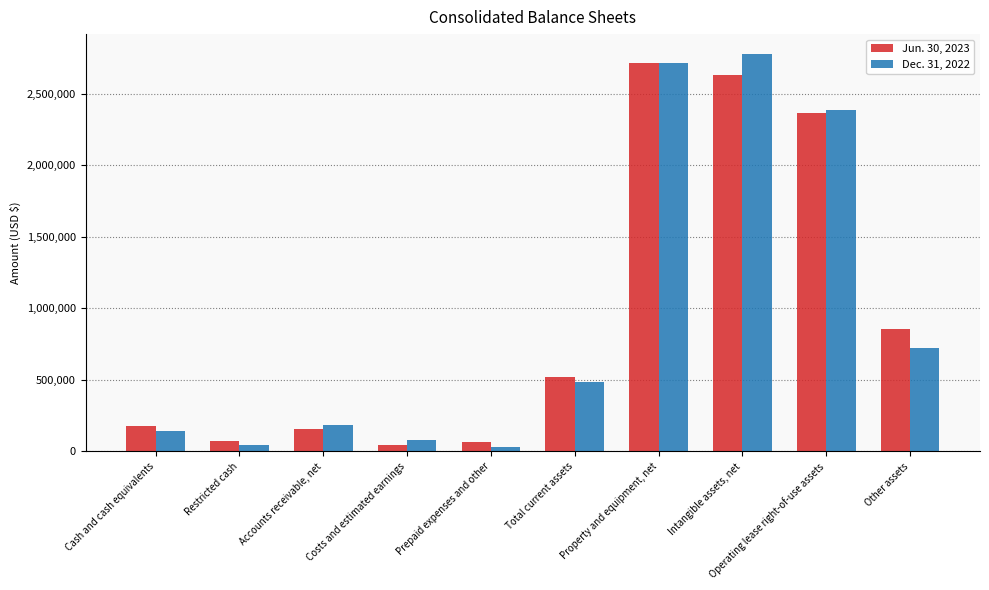

How many values in the Jun. 30, 2023 series are below 518617?

5